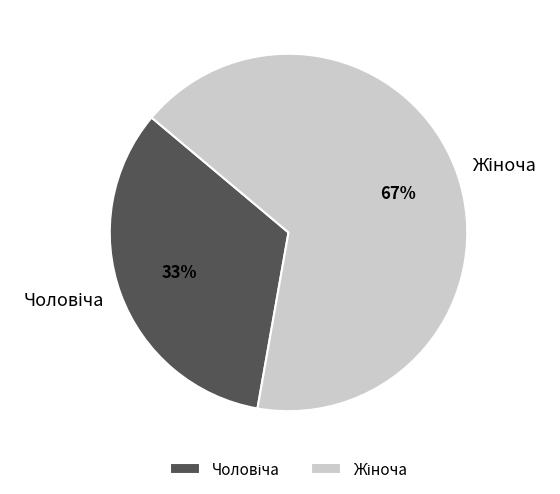

Is there any slice that represents more than half of the pie?

Yes